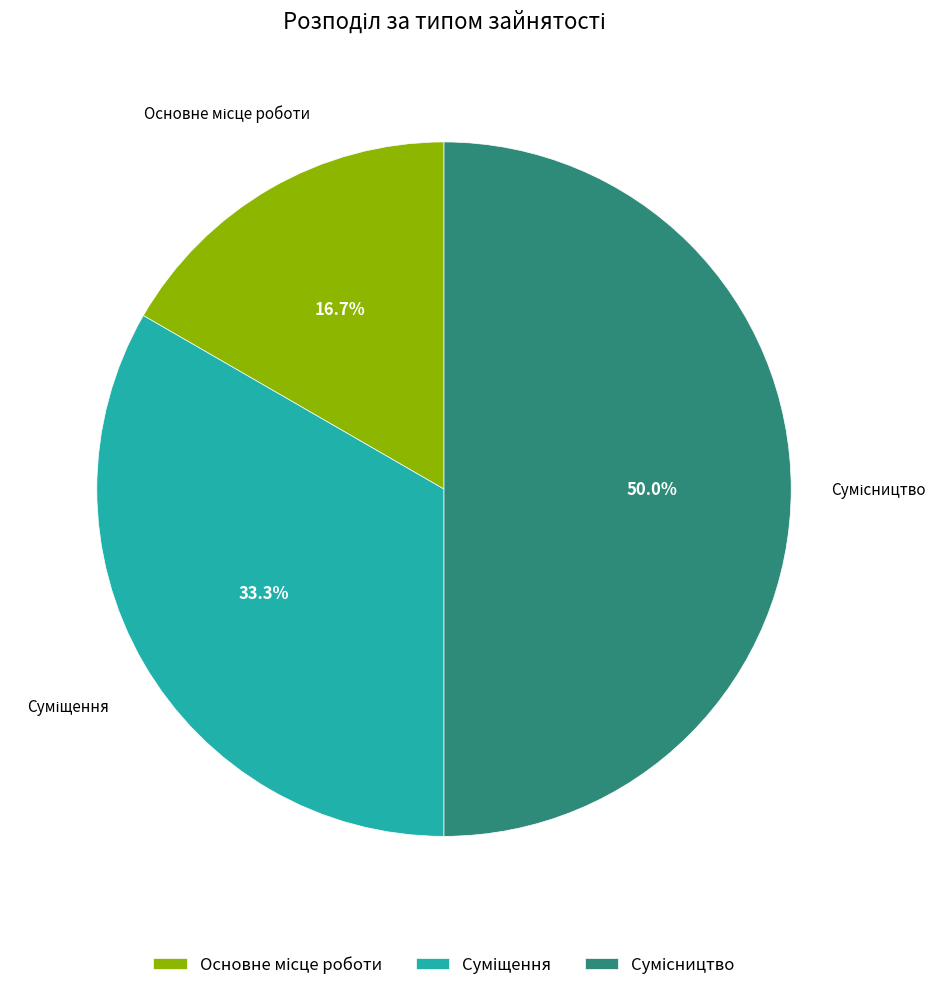

Count the number of slices in the pie.

3